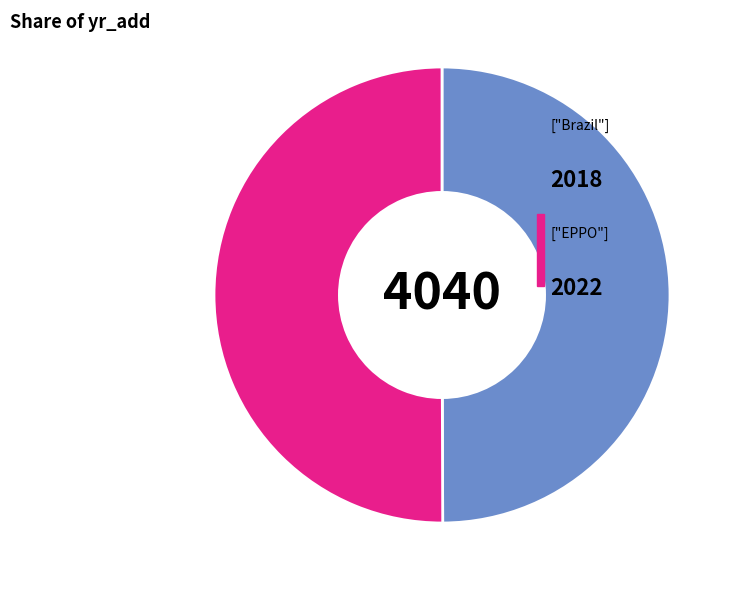

How many segments does this pie chart have?

2